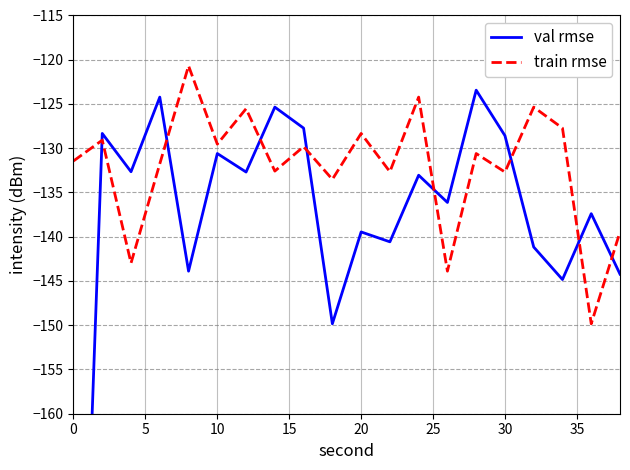

The train rmse series shows -219.8 at 30. True or false?

False